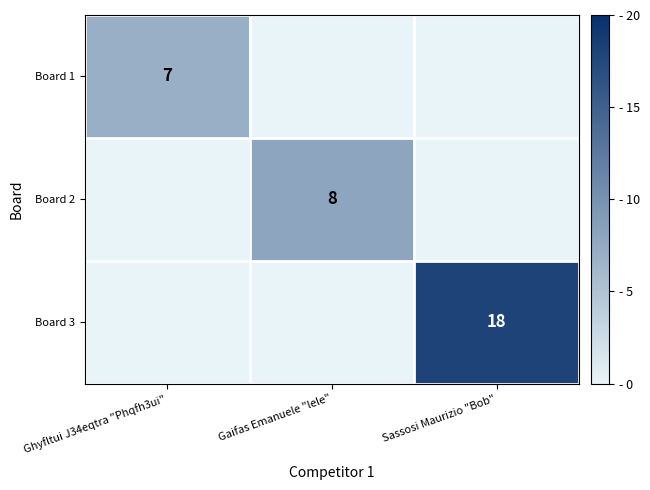

Is it true that Board 2 equals 8 at Gaifas Emanuele "lele"?

True